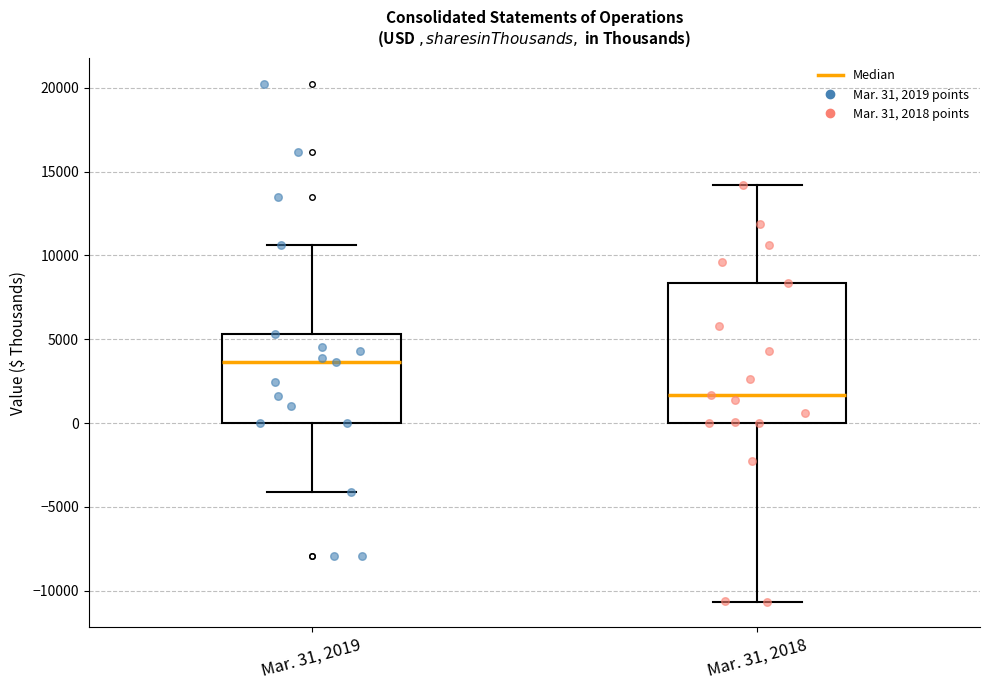

Which box's median line is the lowest?

Mar. 31, 2018